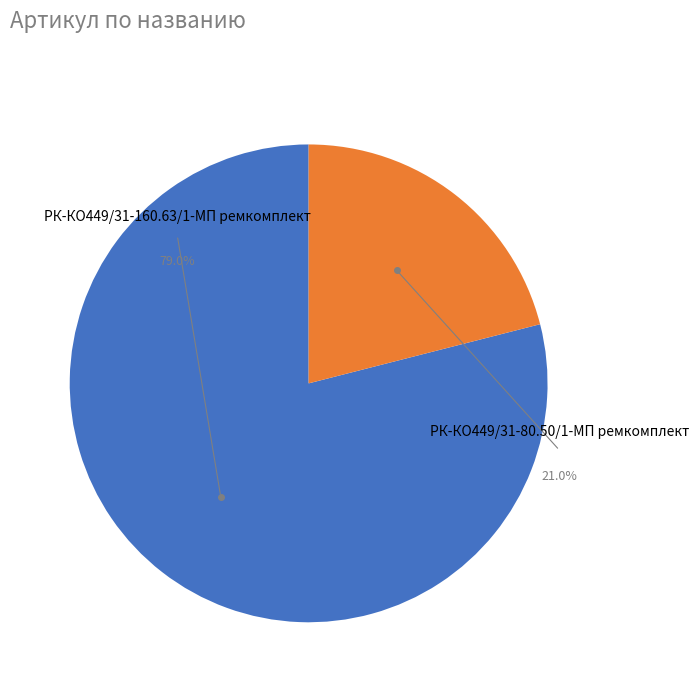

What percentage is NOT represented by РК-КО449/31-160.63/1-МП ремкомплект?

21.0%